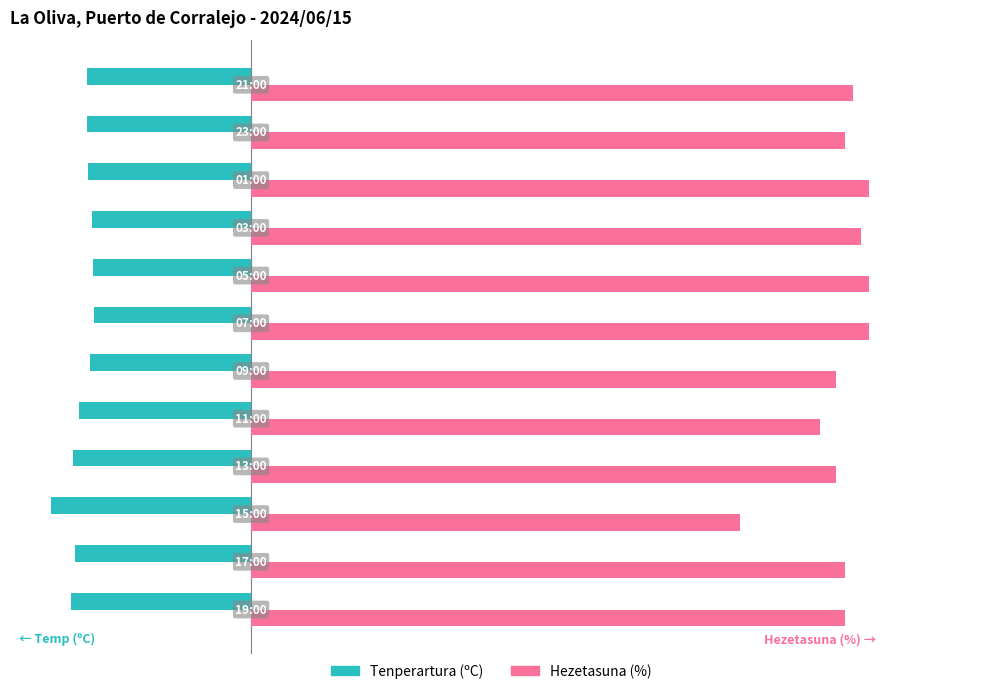

Which series has the largest total across all categories?

Hezetasuna (%)